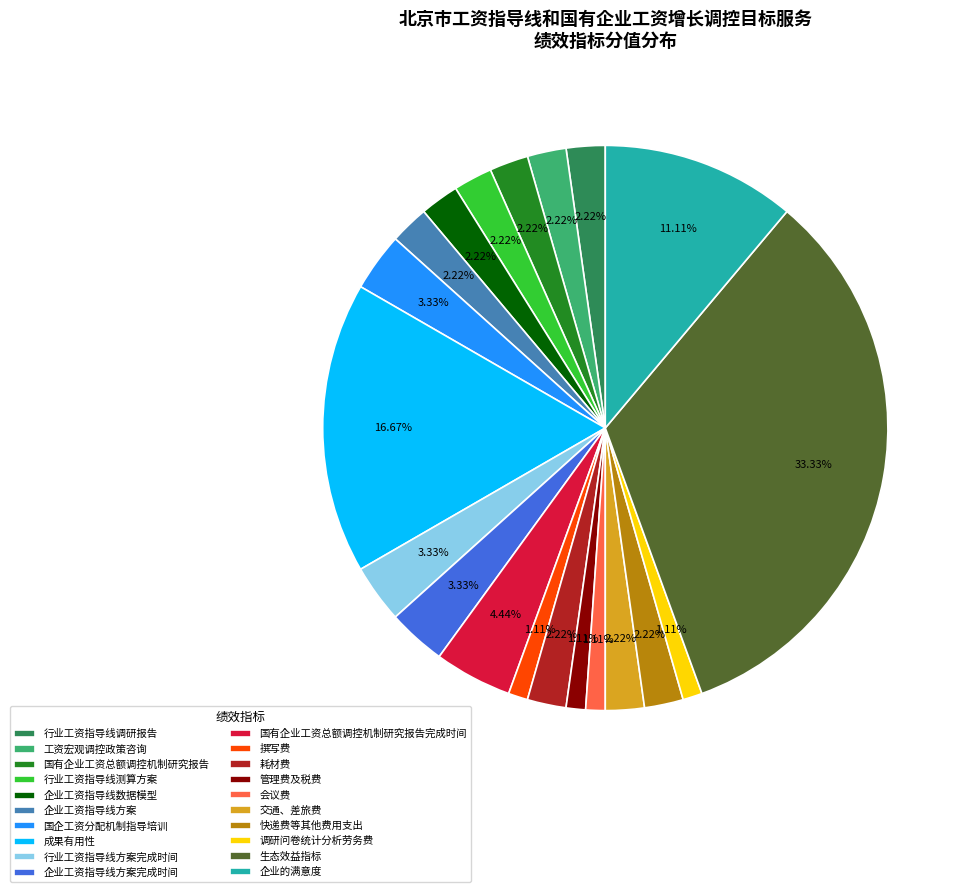

Is it true that 快递费等其他费用支出 is 2% of the pie?

True